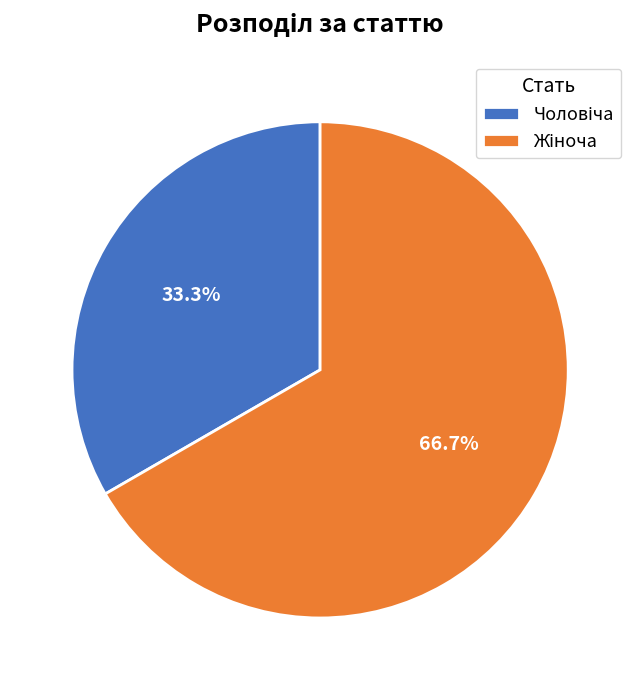

Does any single category account for the majority?

Yes